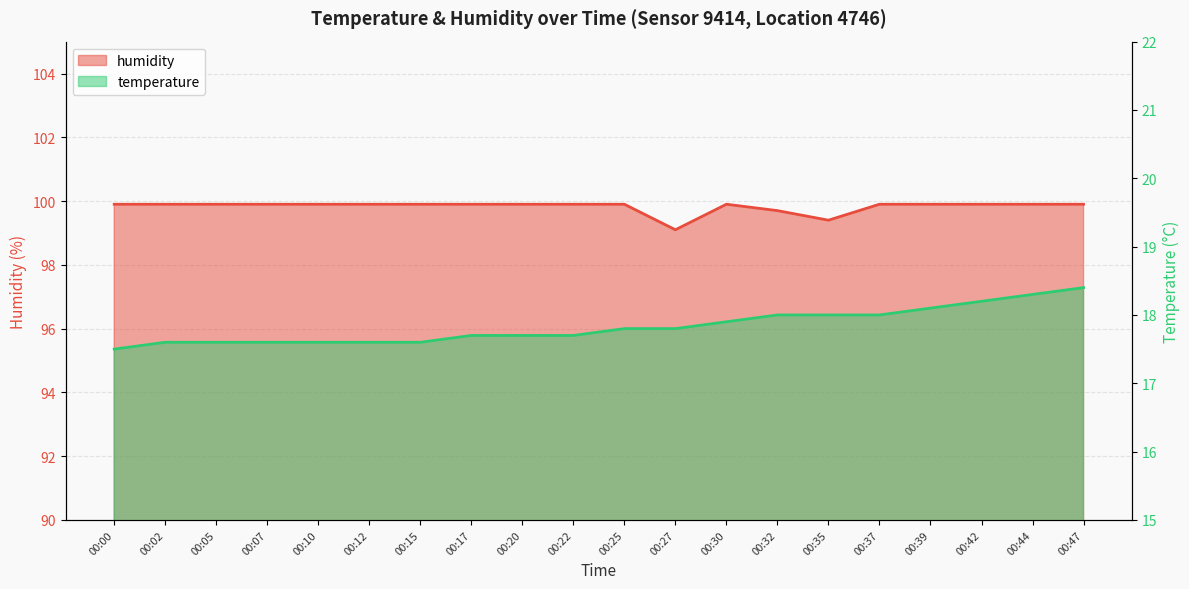

What is the total value across all series at 00:39?

118.0